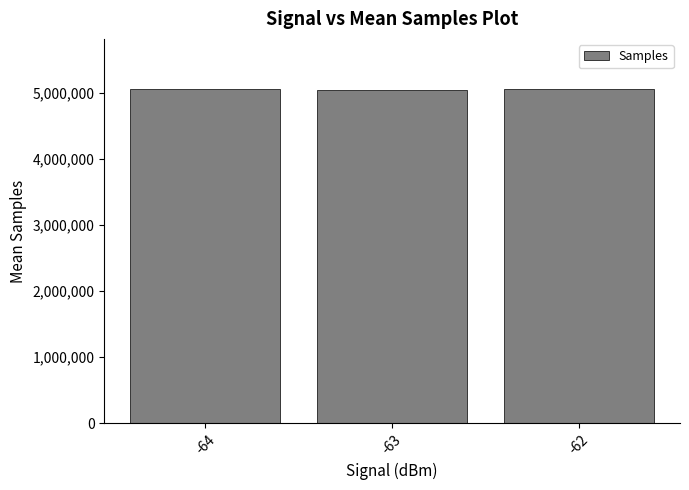

What is the ratio of the value at -63 to the value at -64?

1.0